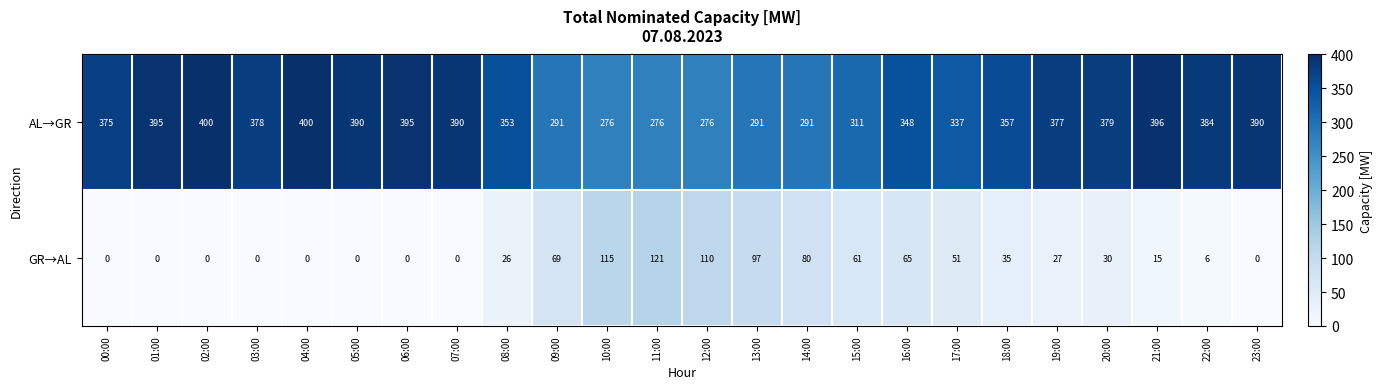

Rank the series by their maximum value, from highest to lowest.

AL→GR, GR→AL